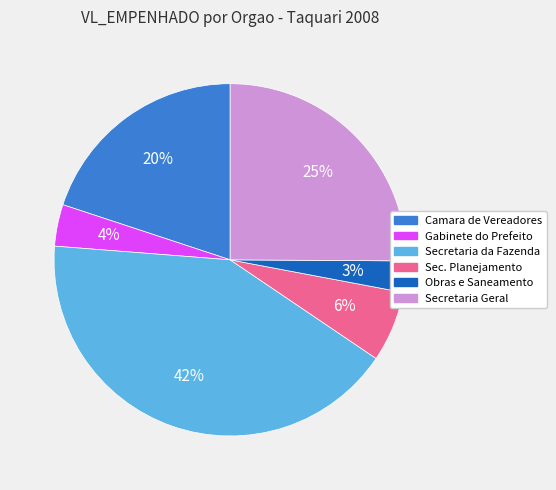

How many segments does this pie chart have?

6